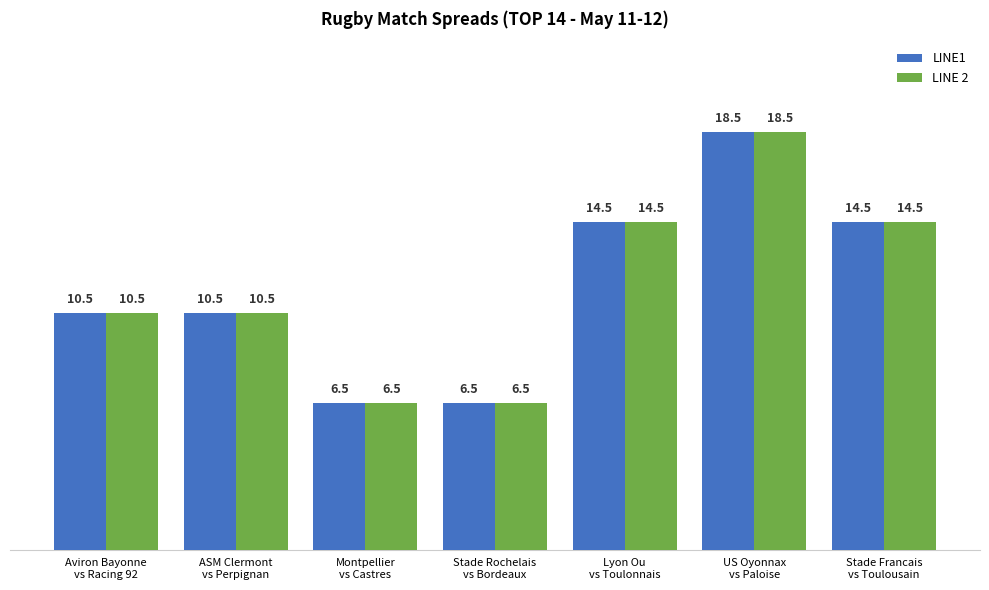

How many data points in LINE 2 are above 10?

5